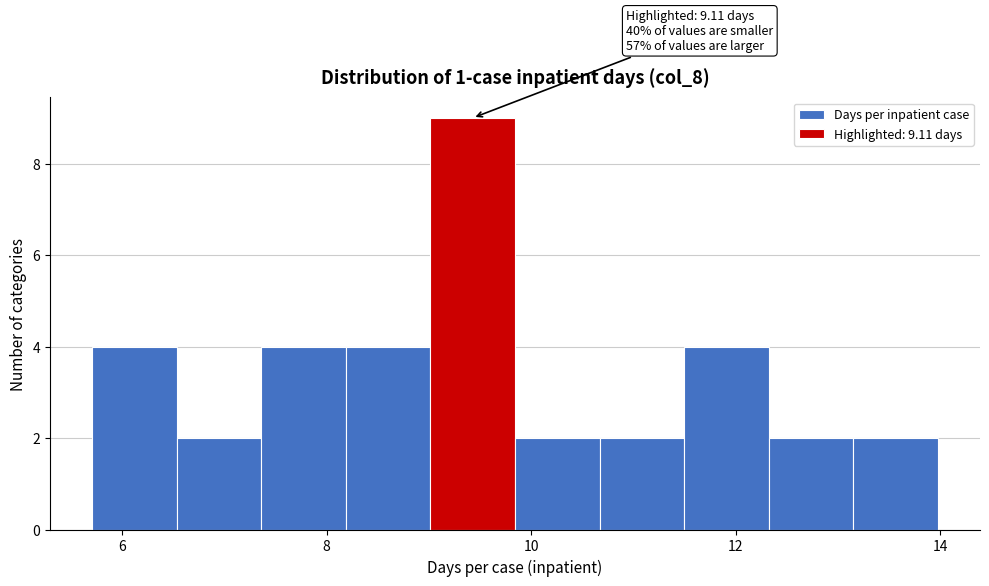

Over which range of the x-axis is the bar tallest?

9.0 to 9.8